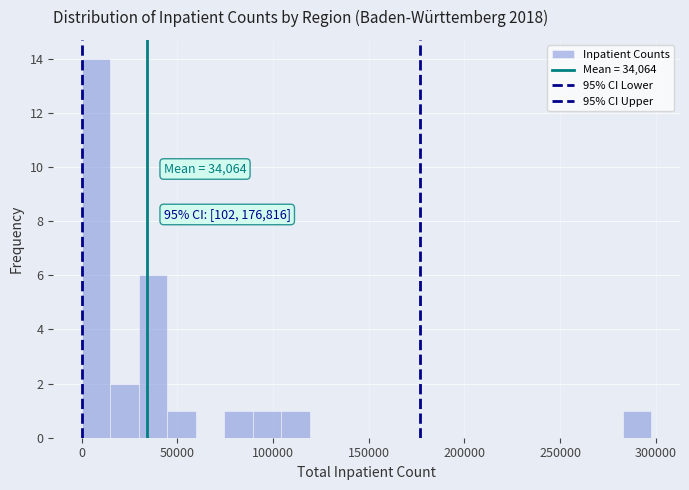

Around what value on the x-axis is the tallest bar? Give the approximate position of its centre, as read against the axis.

10000